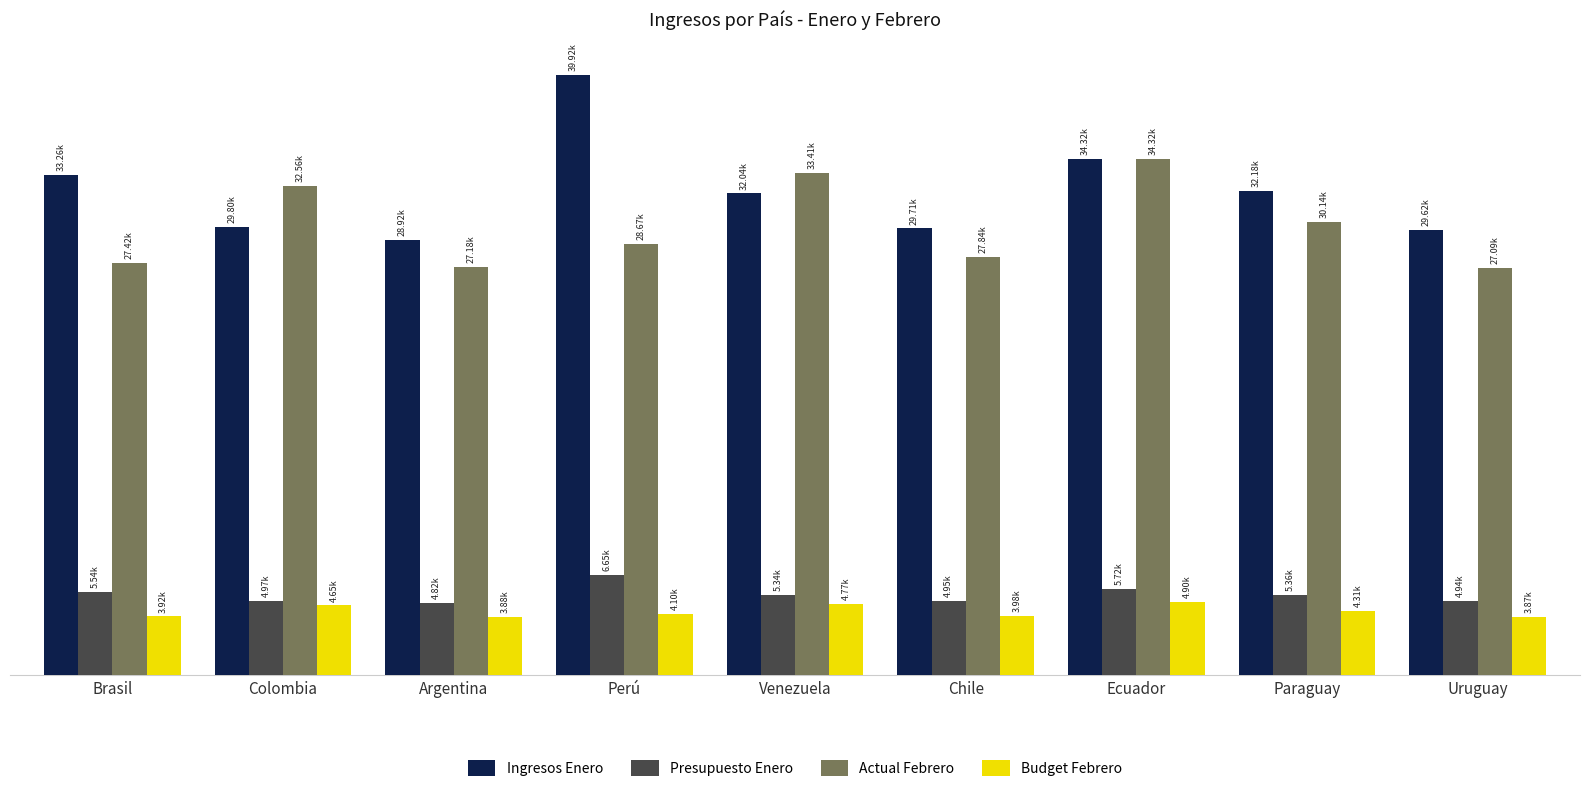

Are the bars grouped side by side (vs. stacked)?

Yes